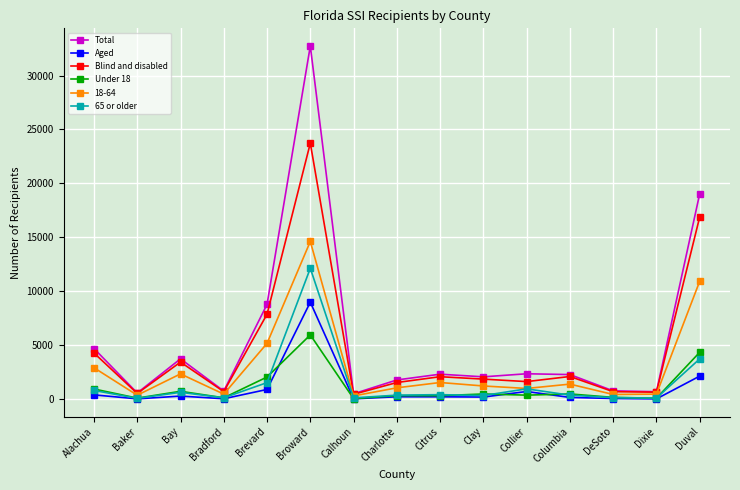

The Blind and disabled series shows 4295 at Alachua. True or false?

True